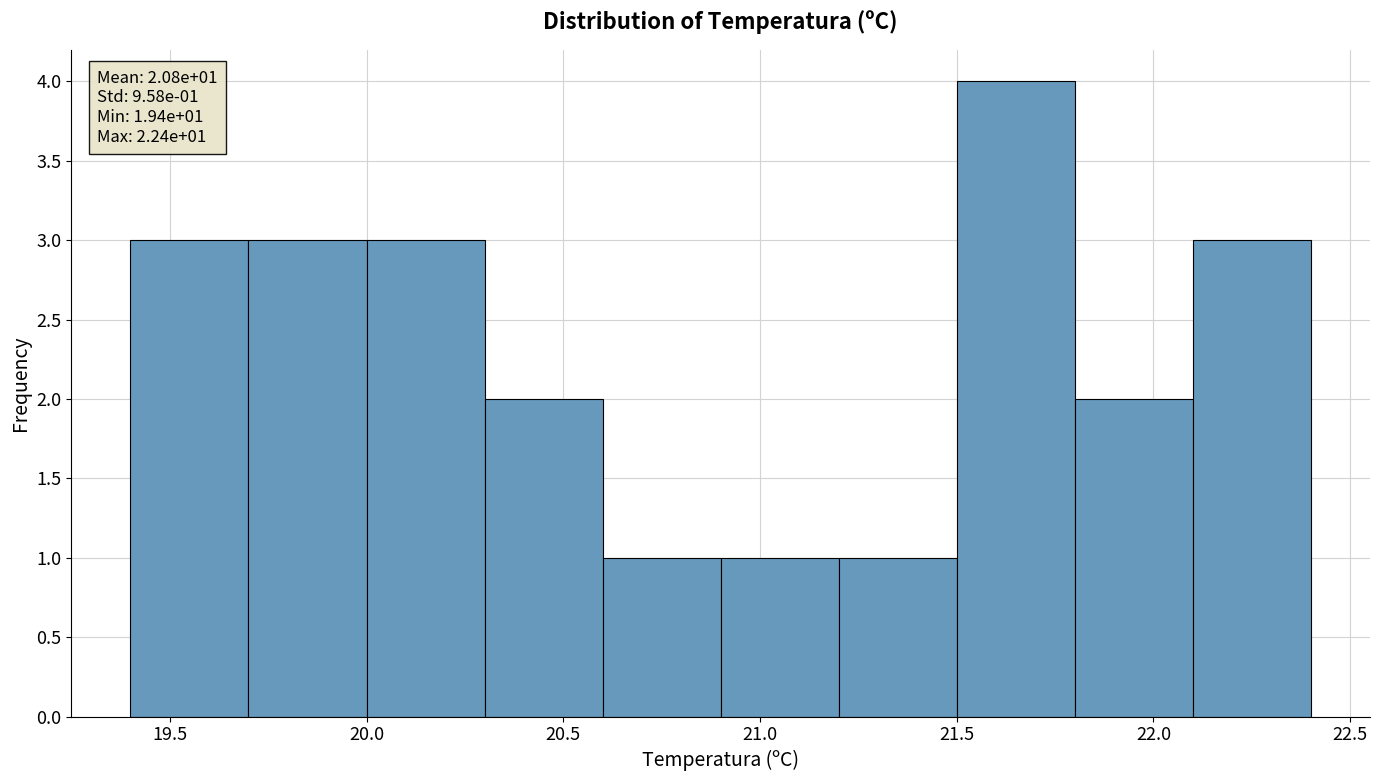

Over which range of the x-axis is the bar tallest?

21.5 to 21.8